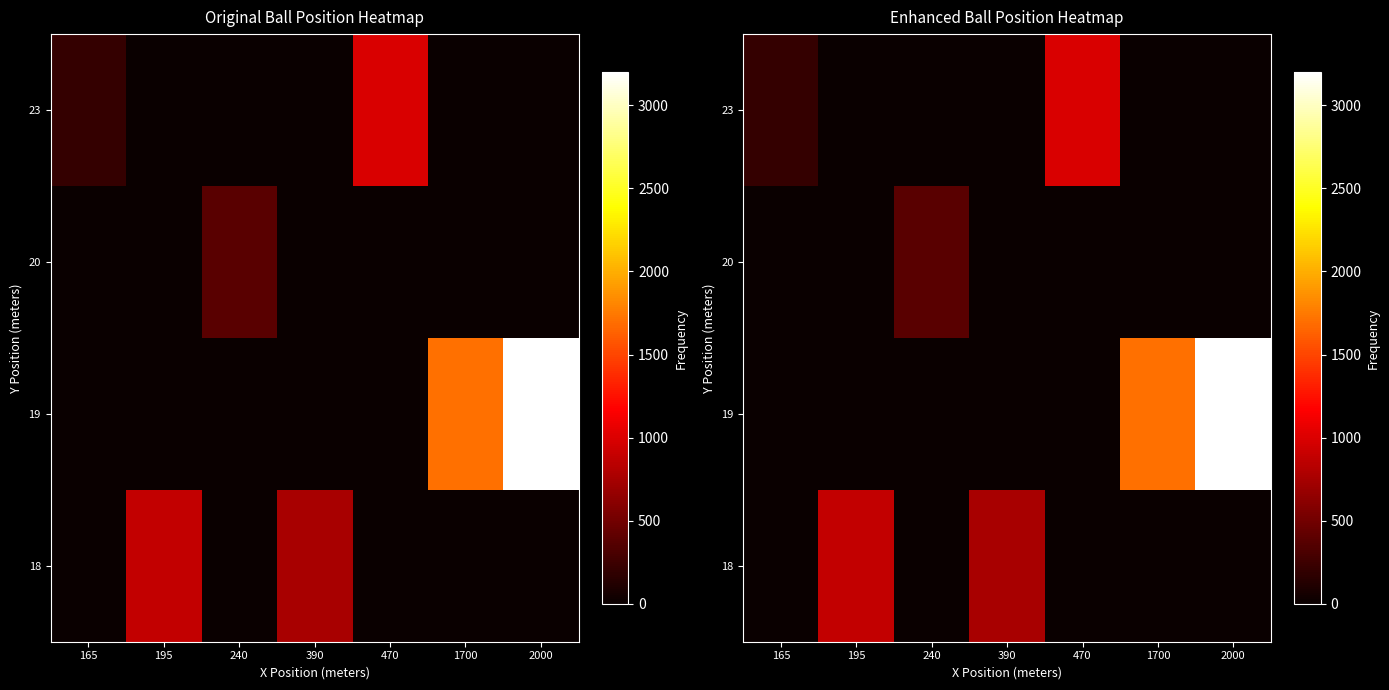

Which label corresponds to the smallest value in the chart?

165